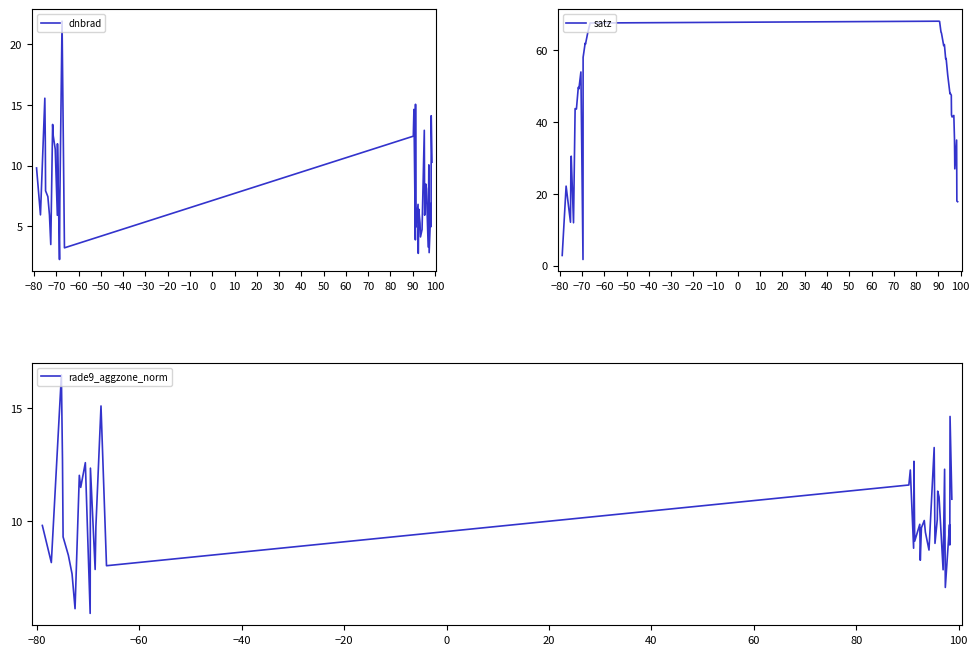

Which series has the largest total across all categories?

satz